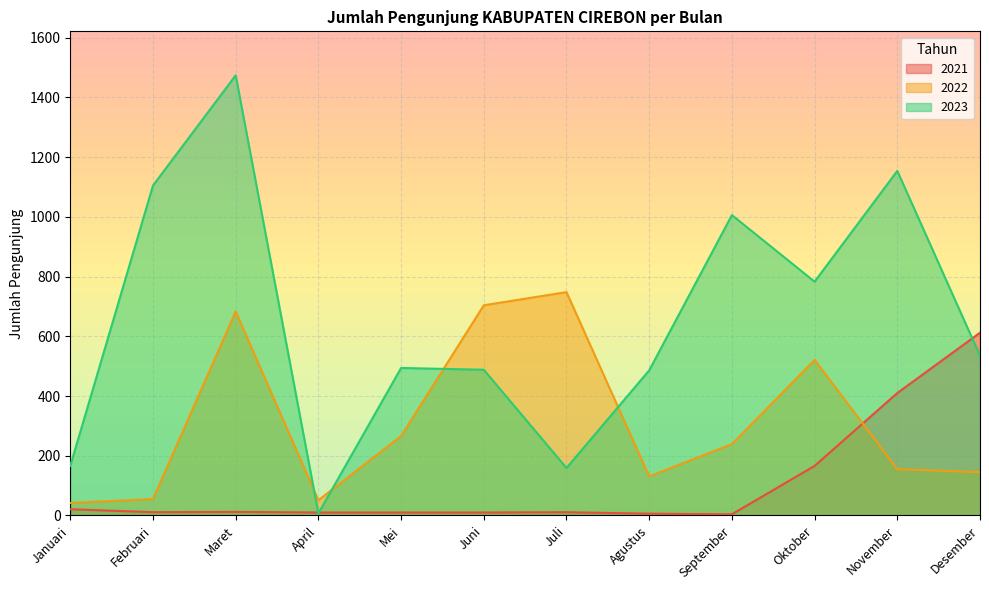

List the labels in order of 2022 value, largest first.

Juli, Juni, Maret, Oktober, Mei, September, November, Desember, Agustus, Februari, April, Januari